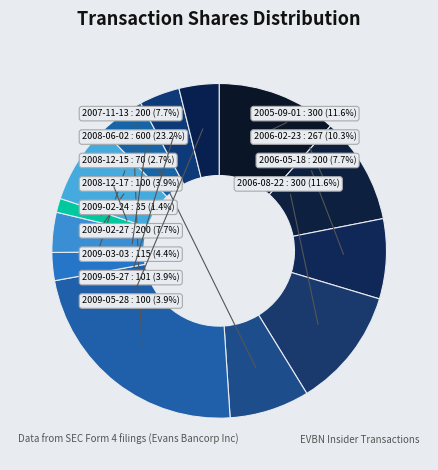

Which category has the smallest portion of the pie?

2009-02-24